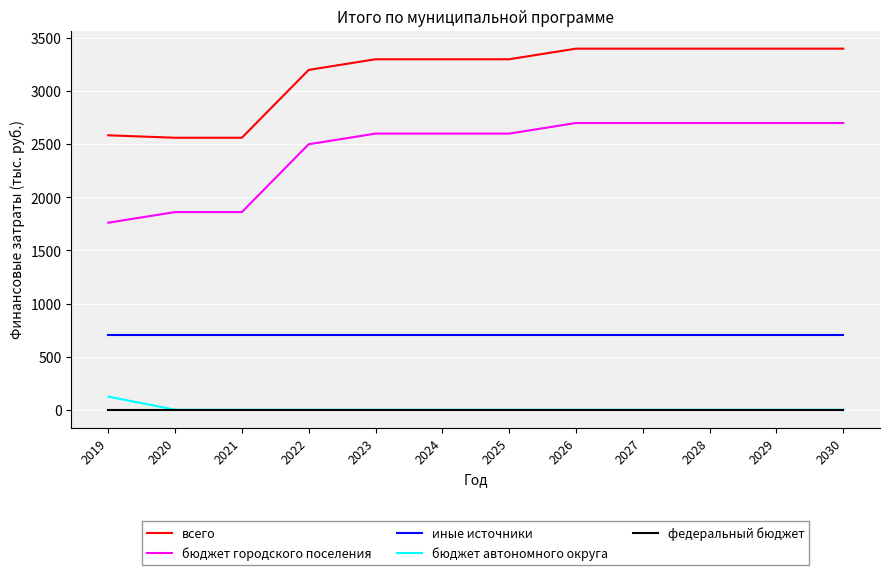

How many lines are shown in the chart?

5